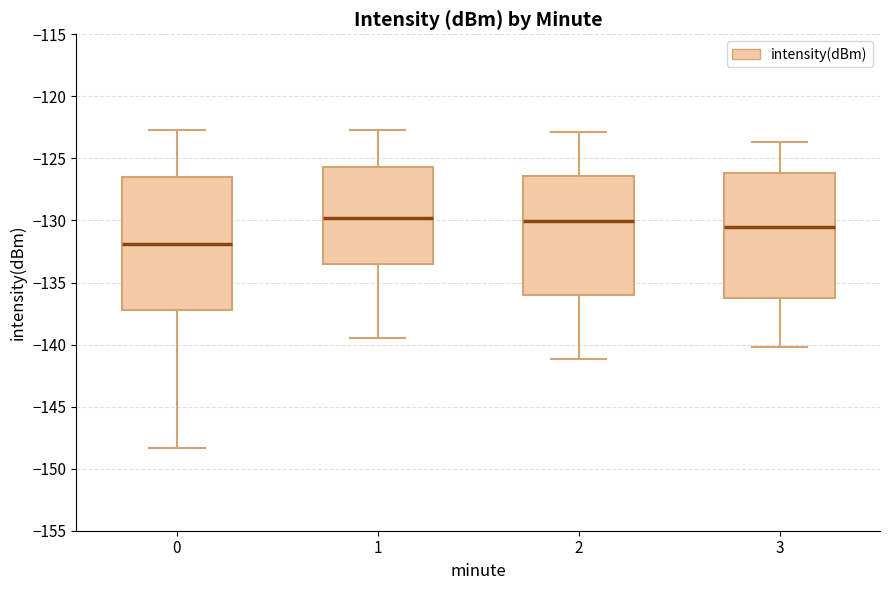

Which box is the tallest, from its lower edge to its upper edge?

0